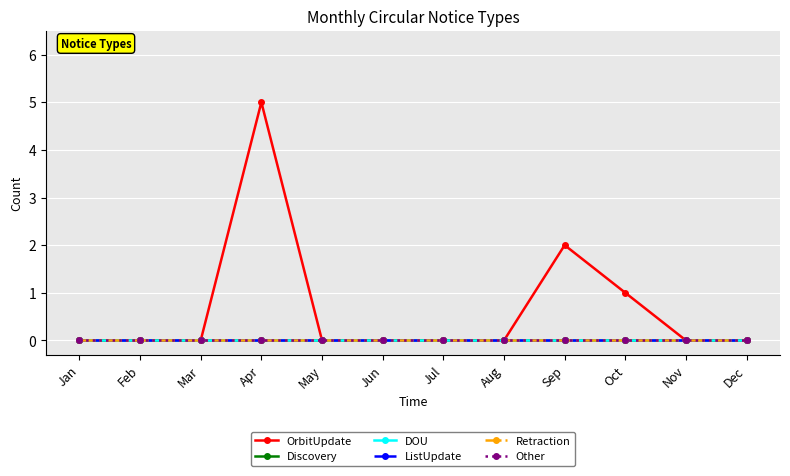

Does the chart have visible grid lines?

Yes